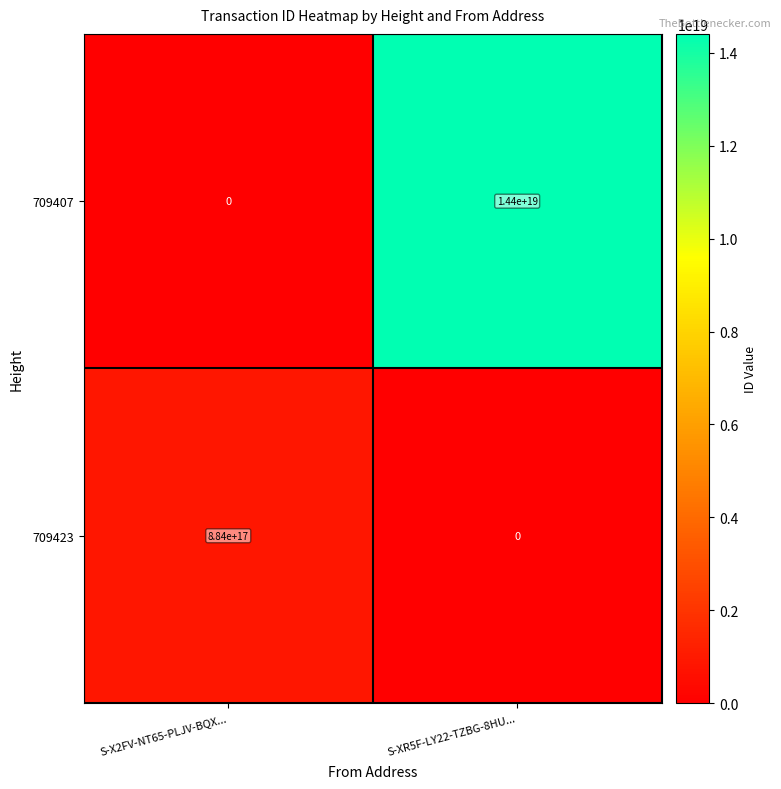

Which series has the largest range (max minus min)?

709407